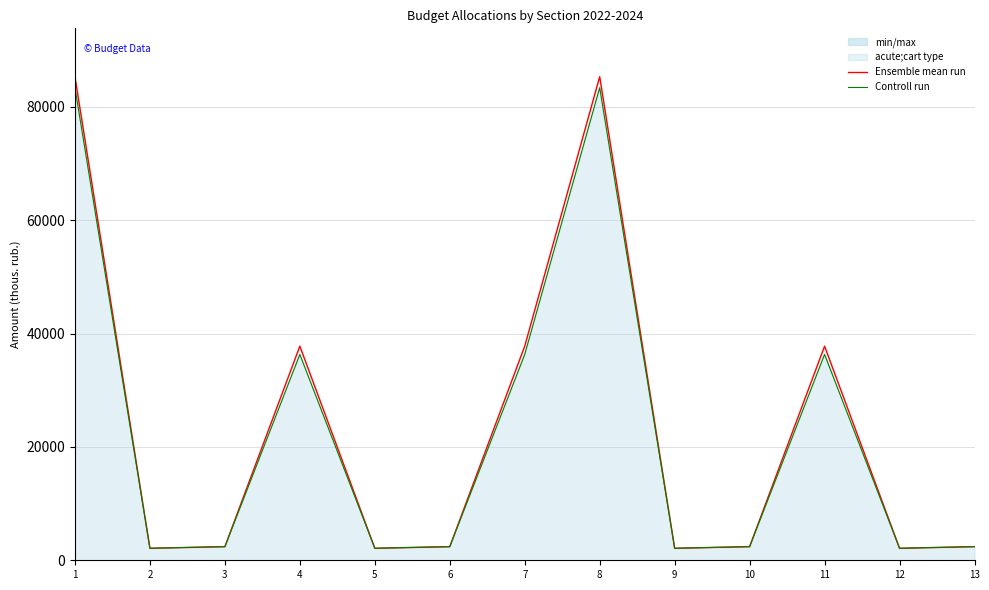

What is the value of the Ensemble mean (2022) point at the 6th from the left?

2405.3